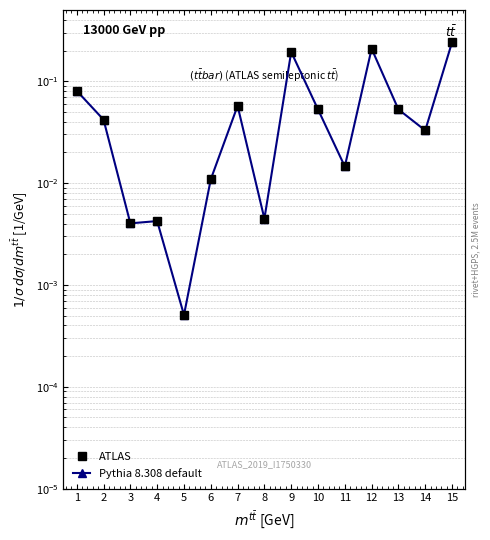

How many lines are shown in the chart?

2